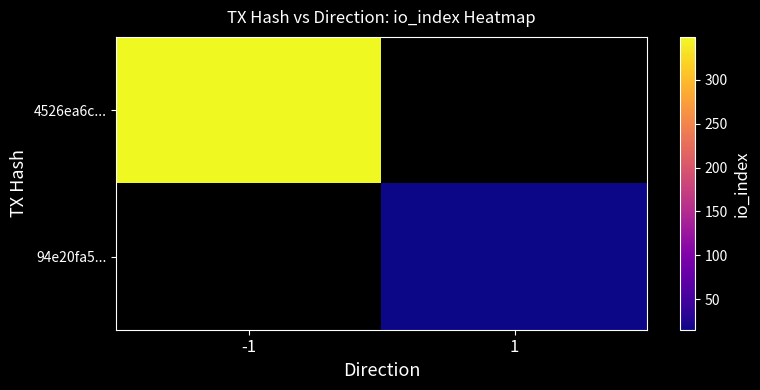

Between 1 and -1, which is larger?

-1